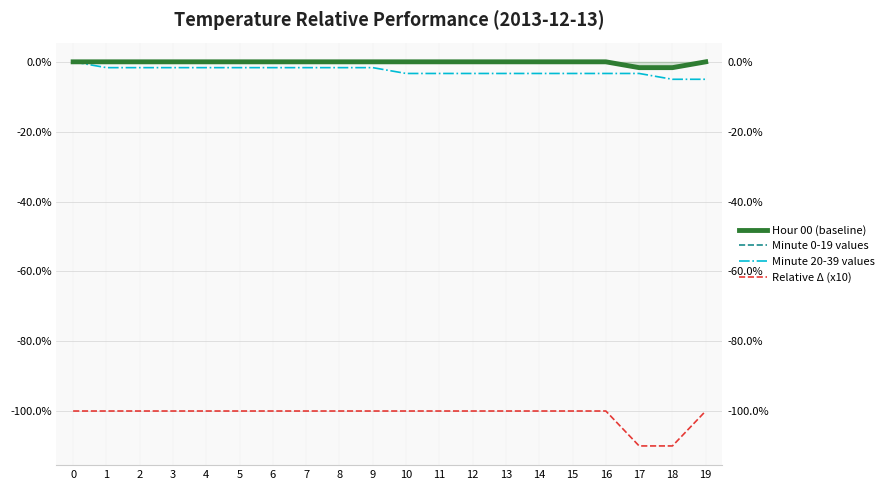

Rank the series by their maximum value, from lowest to highest.

Relative Δ (x10), Hour 00 (baseline), Minute 0-19 values, Minute 20-39 values